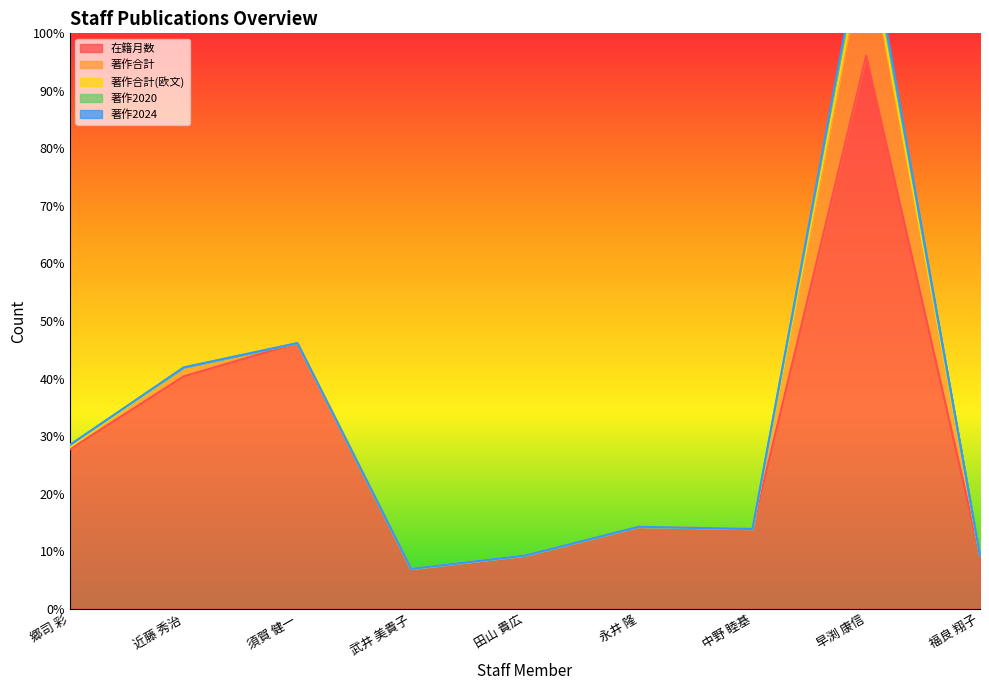

What is the greatest value displayed?

250